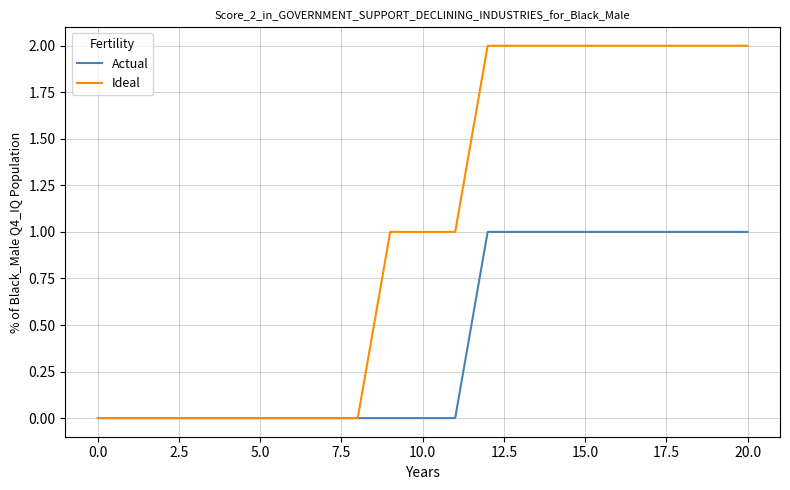

Which series has the largest range (max minus min)?

Ideal